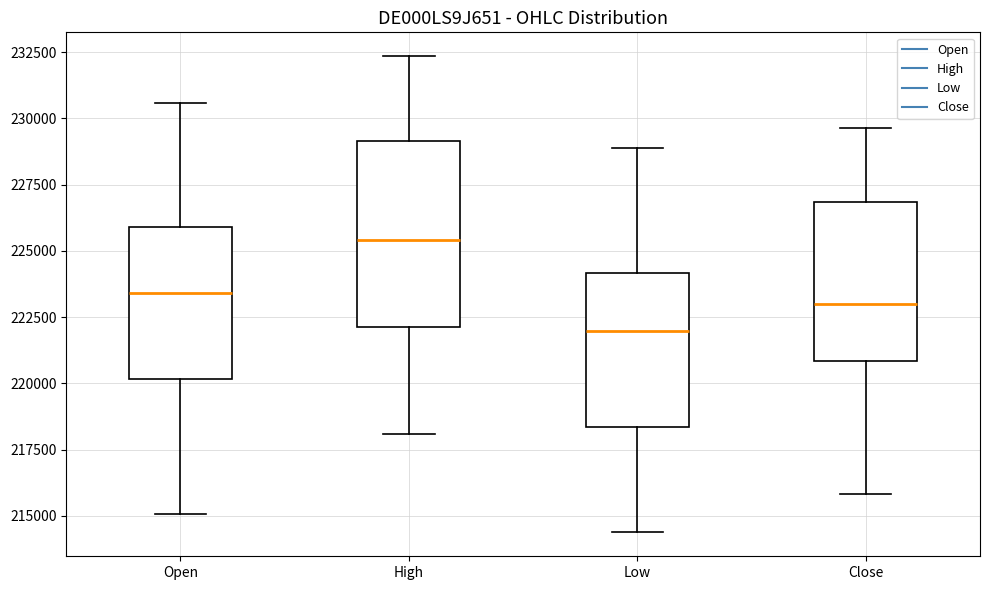

Which box is the tallest, from its lower edge to its upper edge?

High